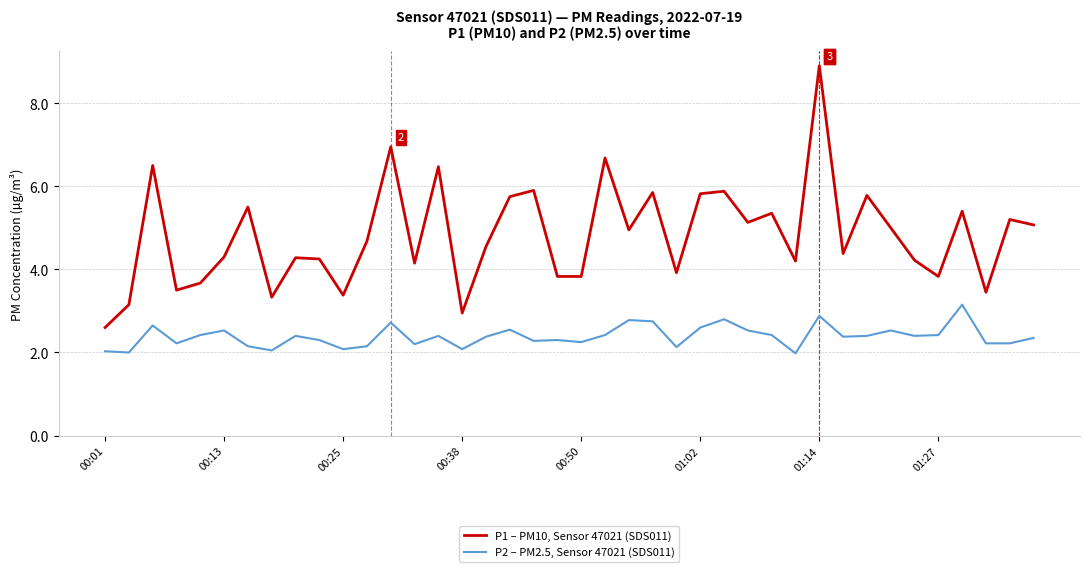

Rank the series by their average value, from lowest to highest.

P2 – PM2.5, Sensor 47021 (SDS011), P1 – PM10, Sensor 47021 (SDS011)